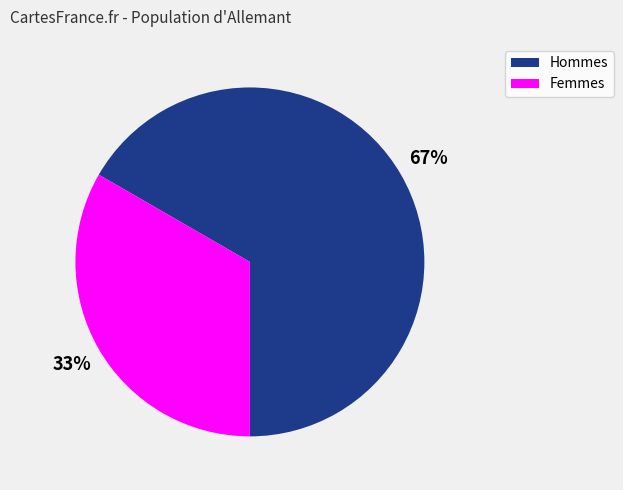

Is there a majority slice in this chart?

Yes